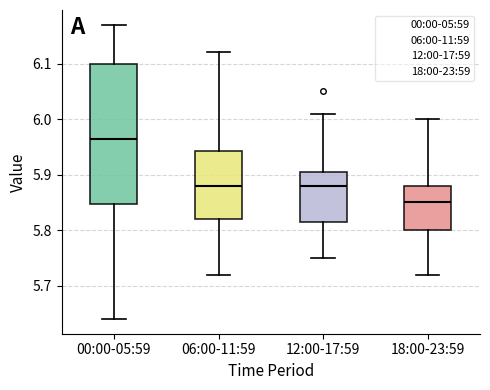

Reading left to right, transcribe this box plot: for each box, give where its median line is, the range the box spans, and where its two whiskers end, as read against the y-axis. The values are not printed on the chart, so give them approximately, as read against the axis.

00:00-05:59: median 5.97, box 5.85 to 6.10, whiskers 5.64 to 6.17
06:00-11:59: median 5.88, box 5.82 to 5.94, whiskers 5.72 to 6.12
12:00-17:59: median 5.88, box 5.82 to 5.91, whiskers 5.75 to 6.01
18:00-23:59: median 5.85, box 5.80 to 5.88, whiskers 5.72 to 6.00